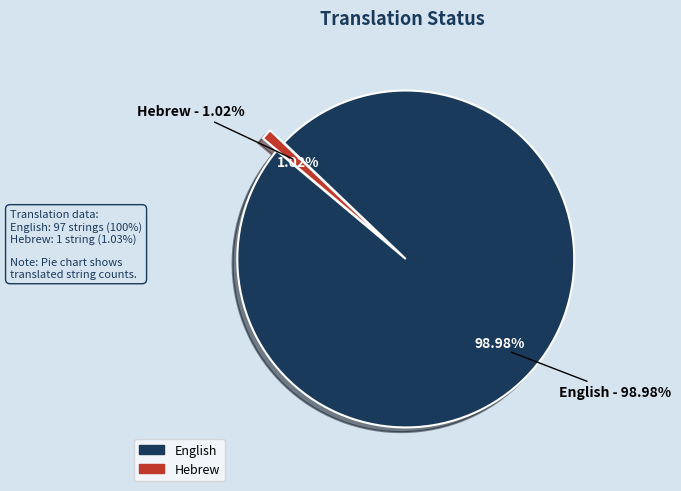

What is the smallest slice in the pie chart?

Hebrew